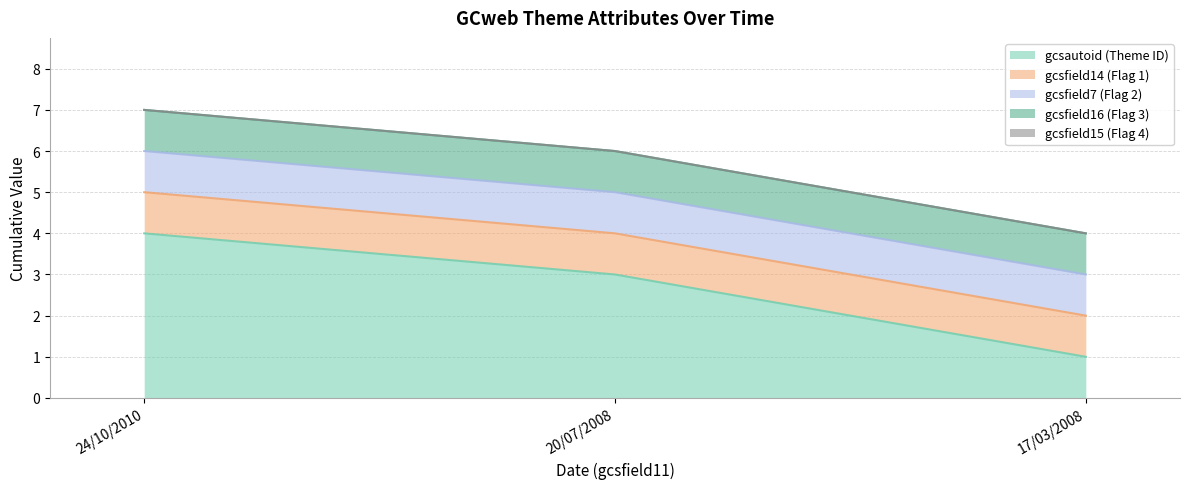

What are all the series names shown in the legend?

gcsautoid, gcsfield14, gcsfield7, gcsfield16, gcsfield15